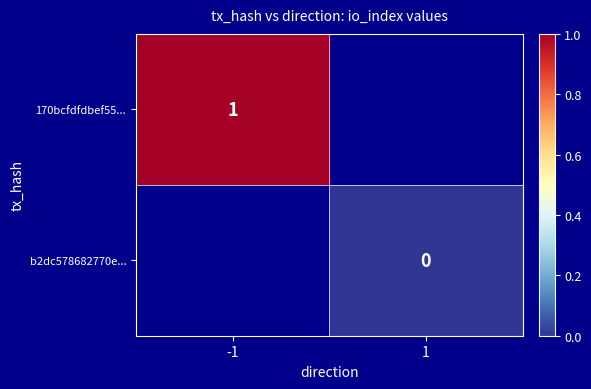

At how many categories does at least one series exceed 0?

1